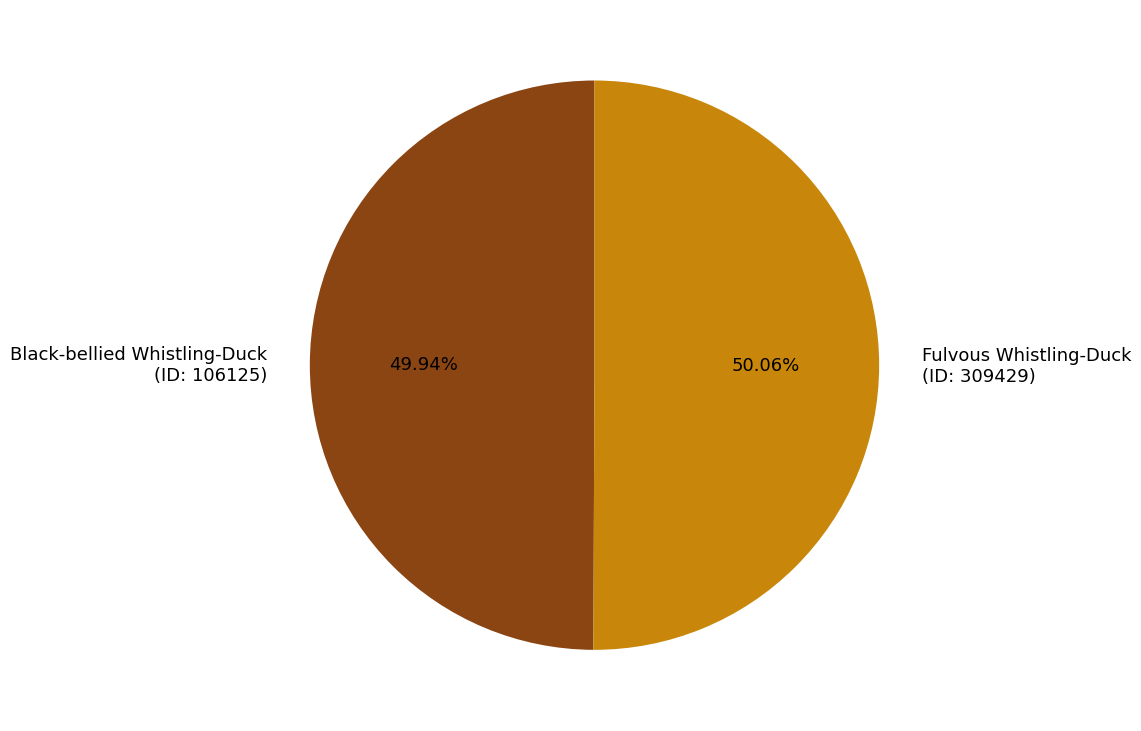

Do Fulvous Whistling-Duck (ID: 309429) and Black-bellied Whistling-Duck (ID: 106125) together represent more than half of the pie?

Yes